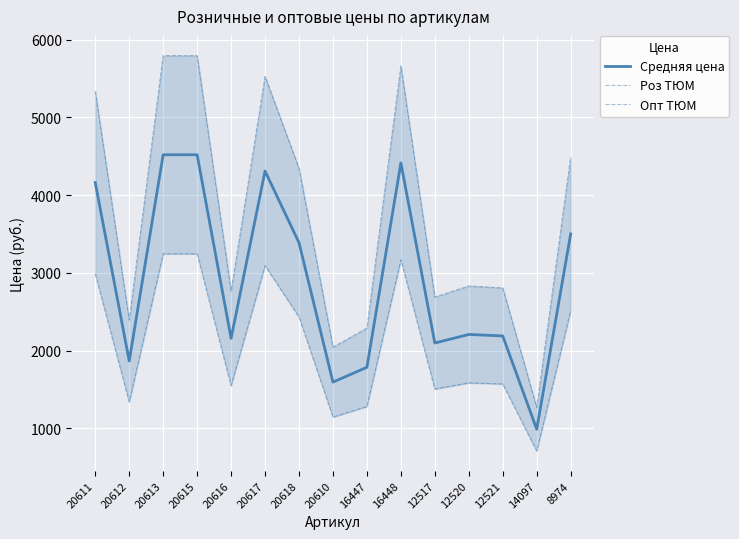

At which category is the sum across all series the highest?

20613